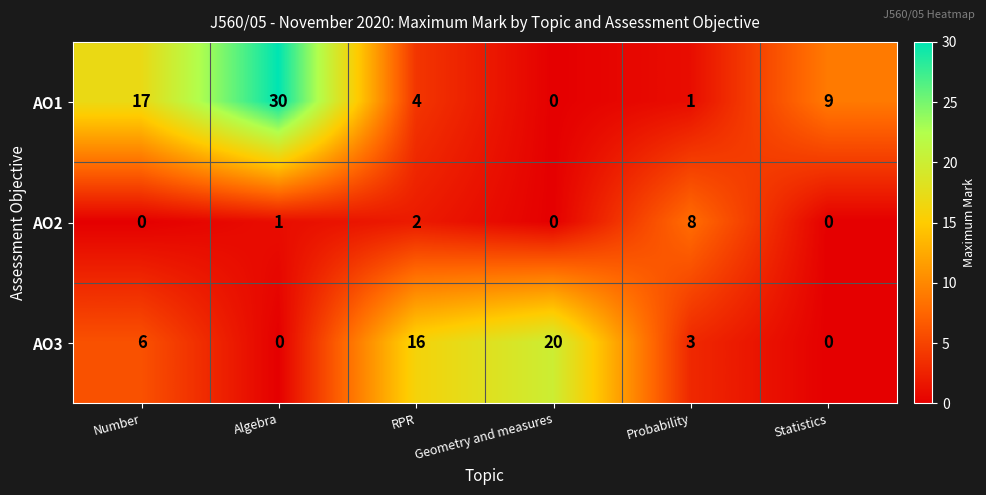

What is the difference between the maximum and second lowest values in the AO2 series?

8